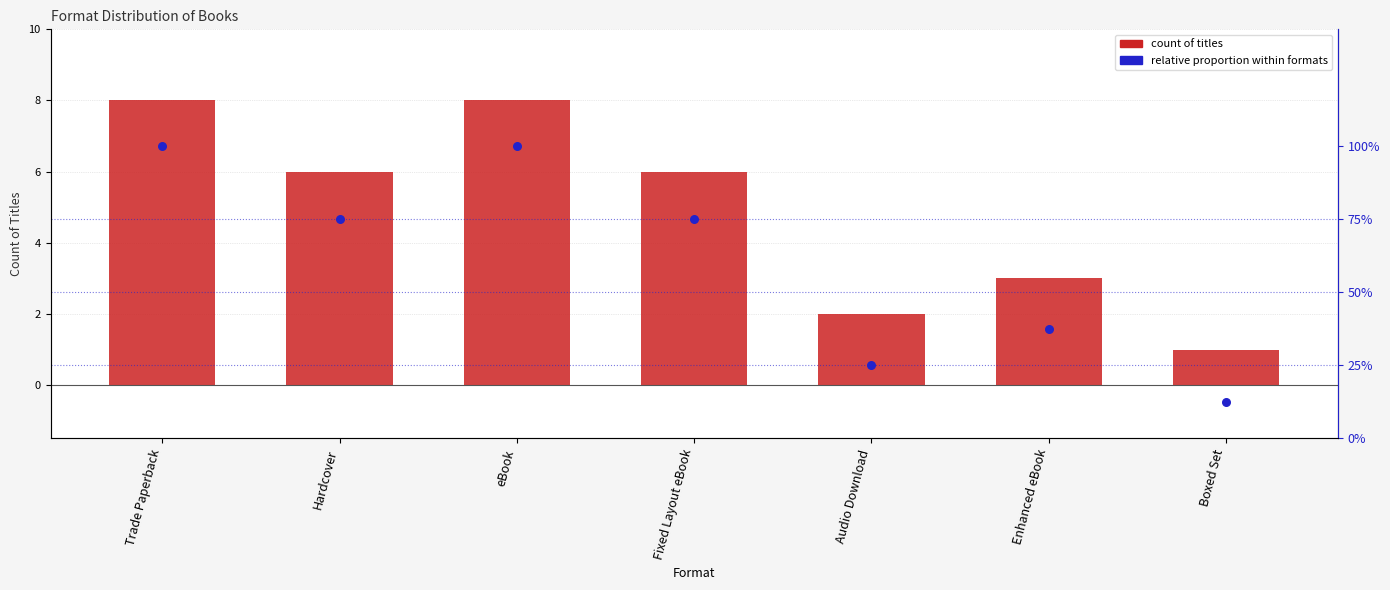

What are all the series names shown in the legend?

Count, Relative proportion